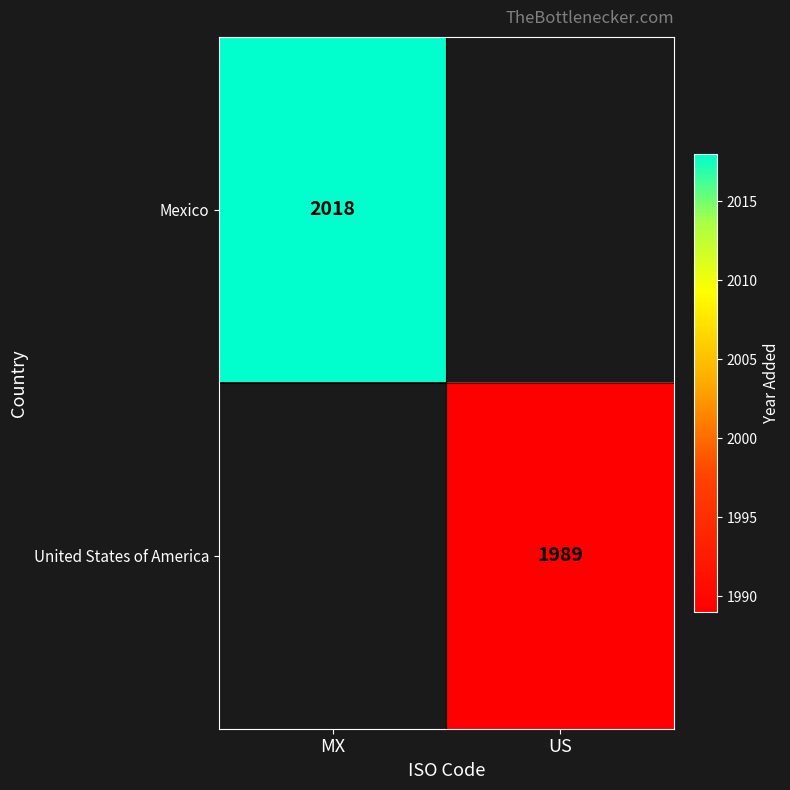

Is the value of United States of America at US greater than the value of Mexico at MX?

No